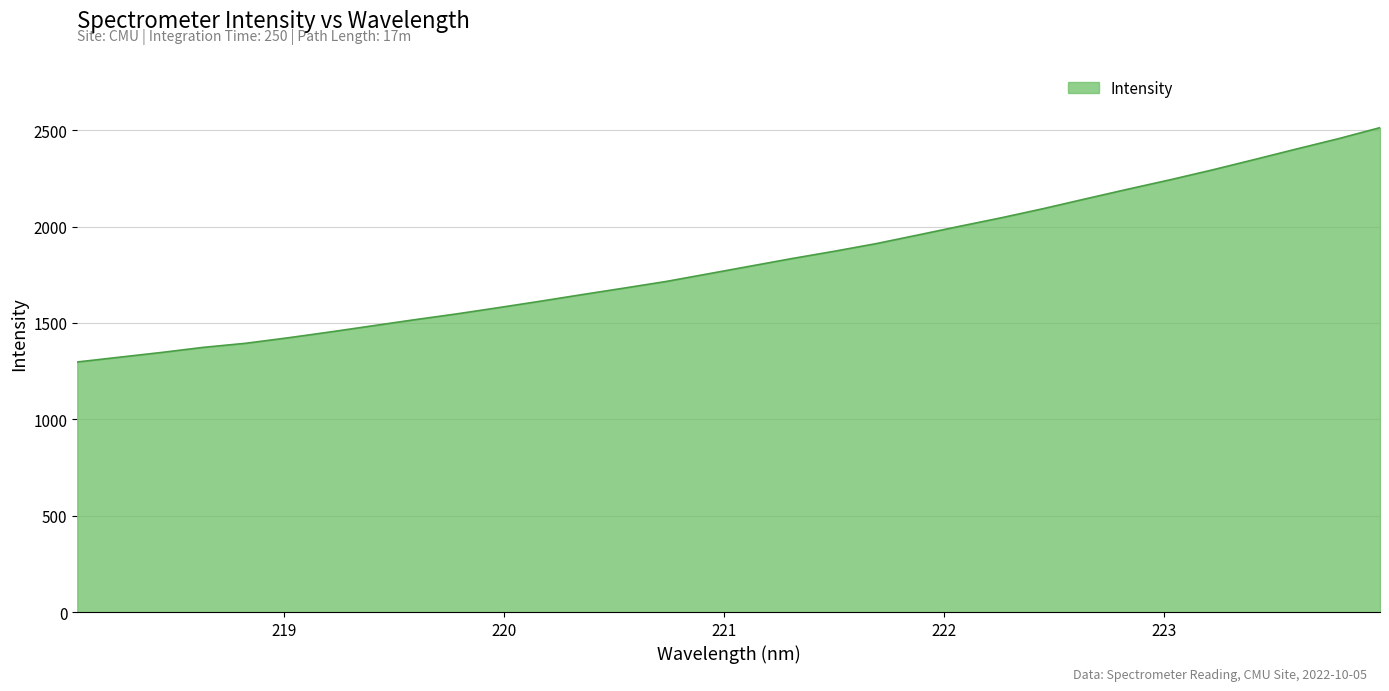

How many values are below 1795?

16